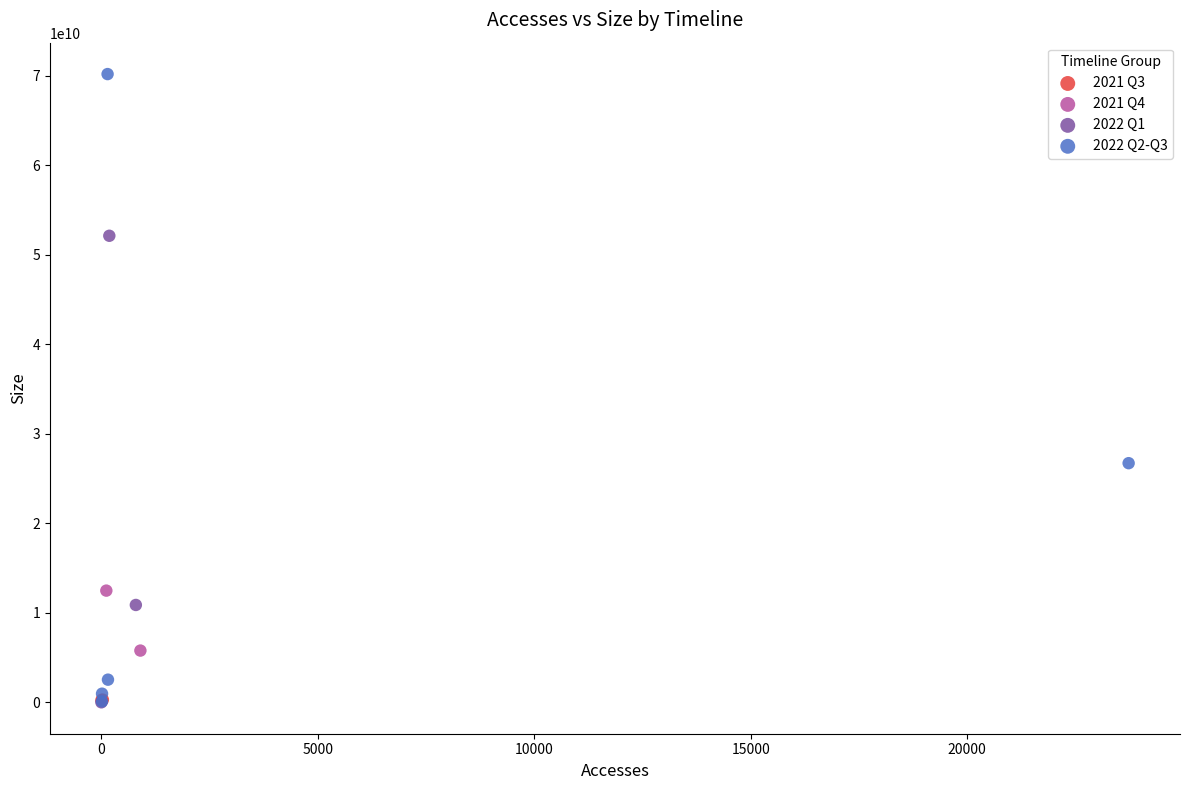

Which series has the widest spread of Y values?

2022 Q2-Q3